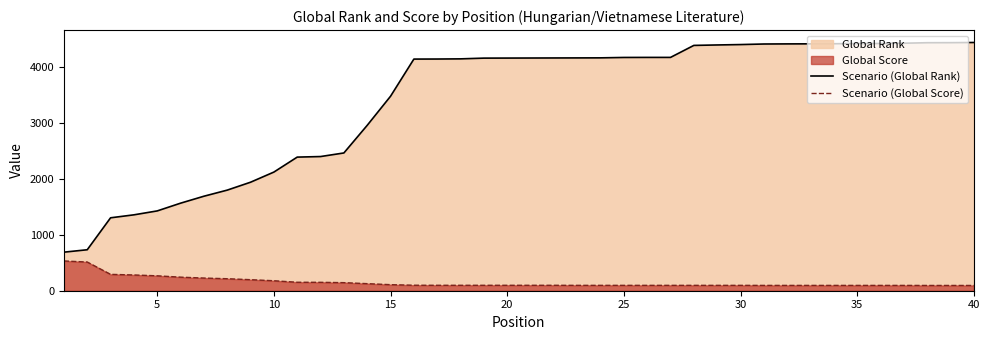

Does the chart display data point markers on the line(s)?

No